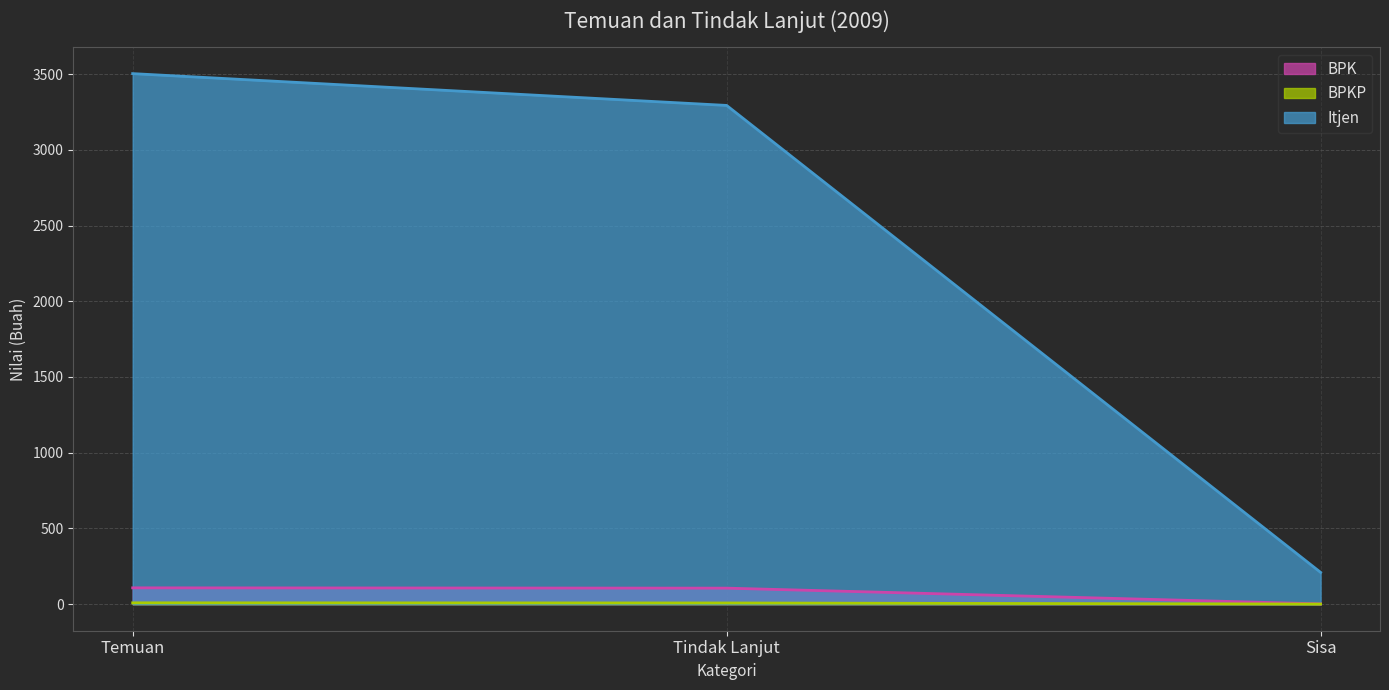

How many data points in Itjen are above 3293?

1